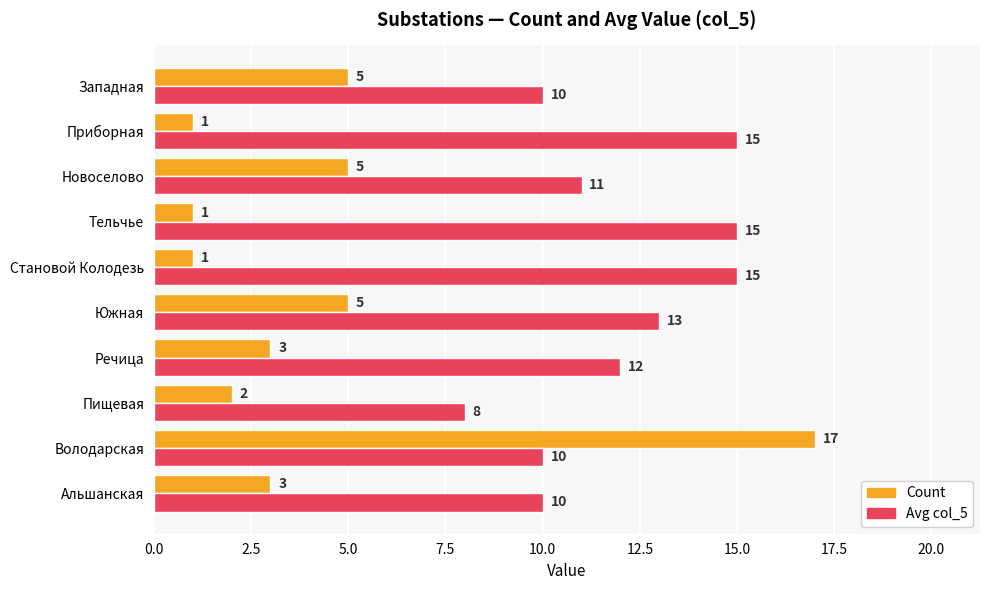

Is it true that Avg col_5 equals 10 at Западная?

True